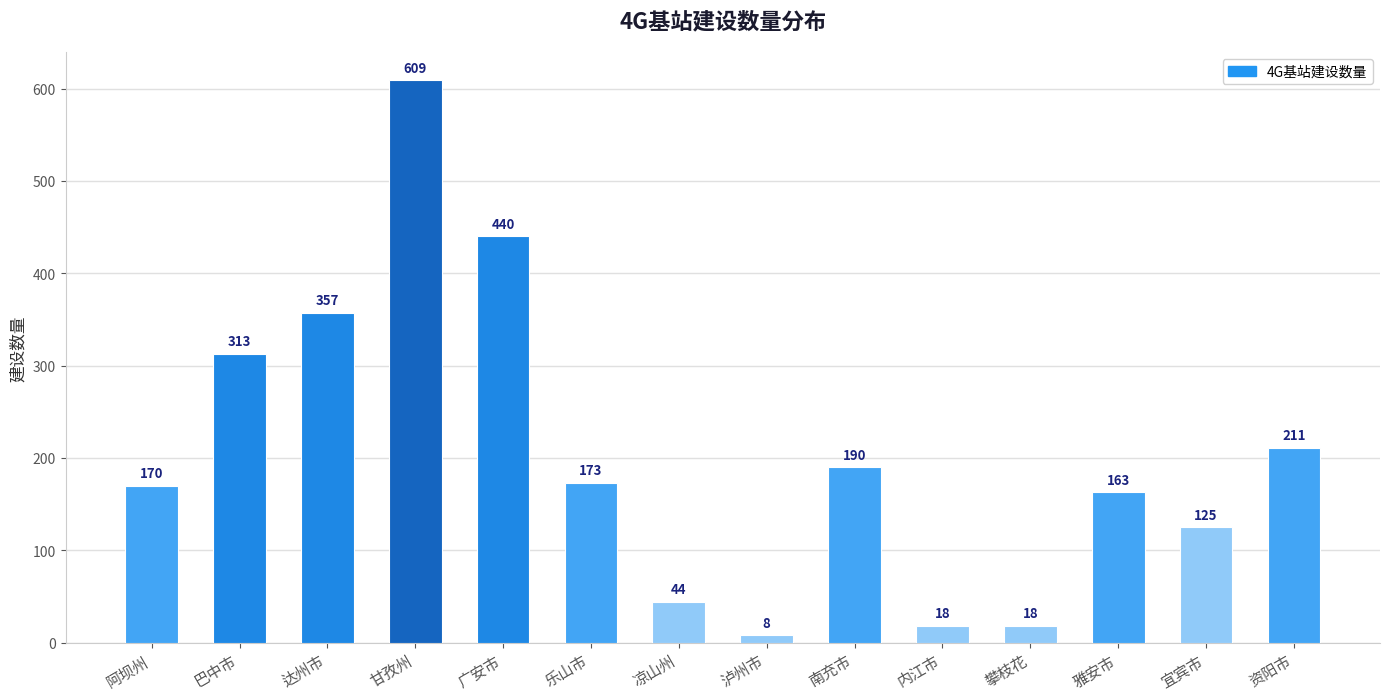

What is the value of the 3rd bar from the left?

357